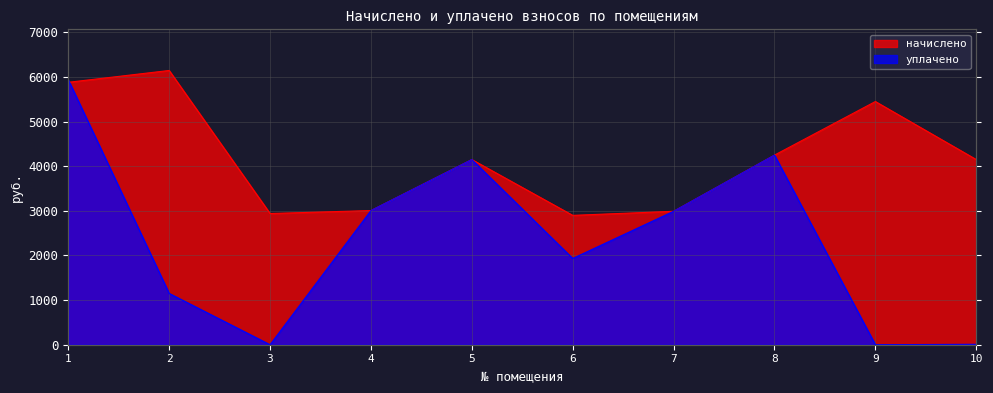

What is the value of the начислено point at the 8th from the left?

4247.6